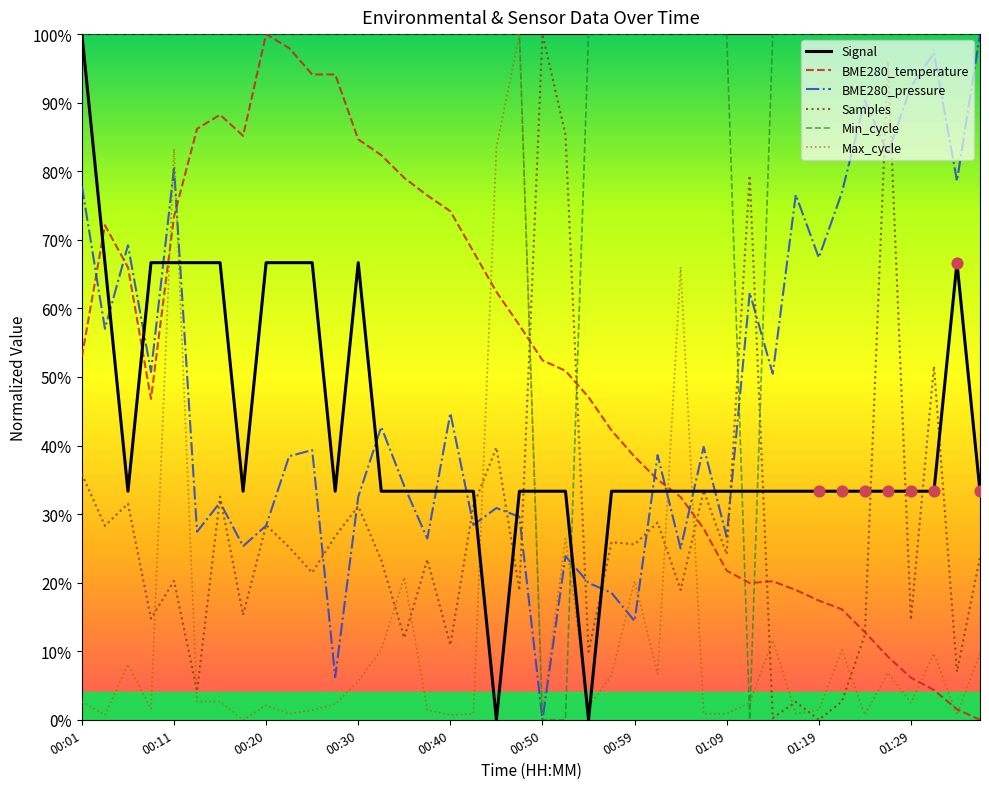

Which series has the largest total across all categories?

Min_cycle